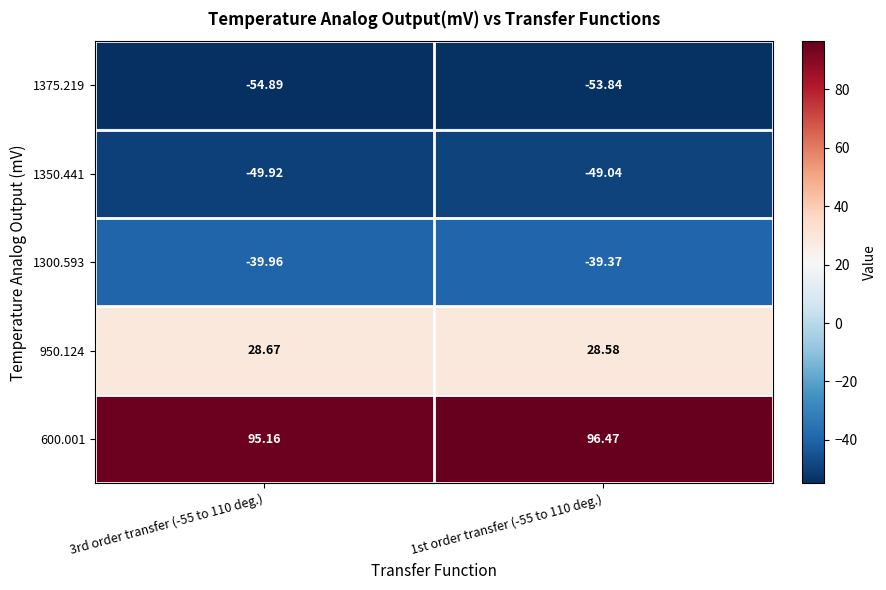

Is the value of 1350.441 at 1st order transfer (-55 to 110 deg.) greater than the value of 1300.593 at 1st order transfer (-55 to 110 deg.)?

No